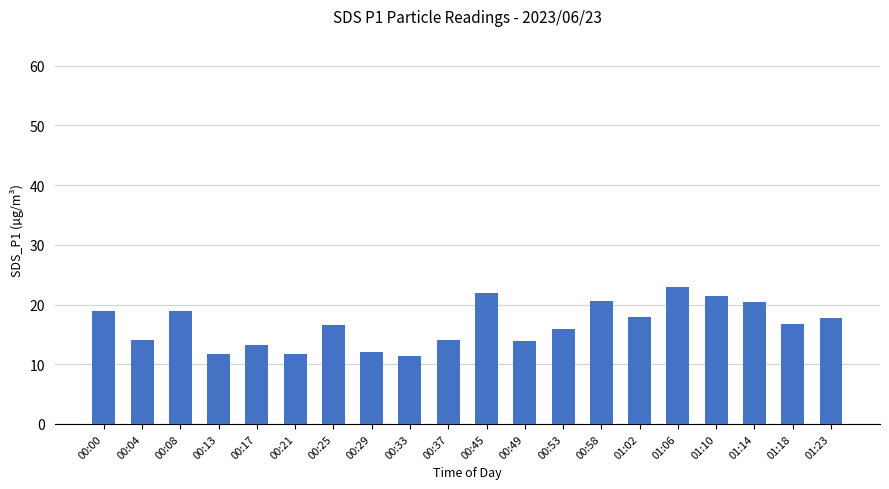

What is the value of the 1st bar from the left?

18.9